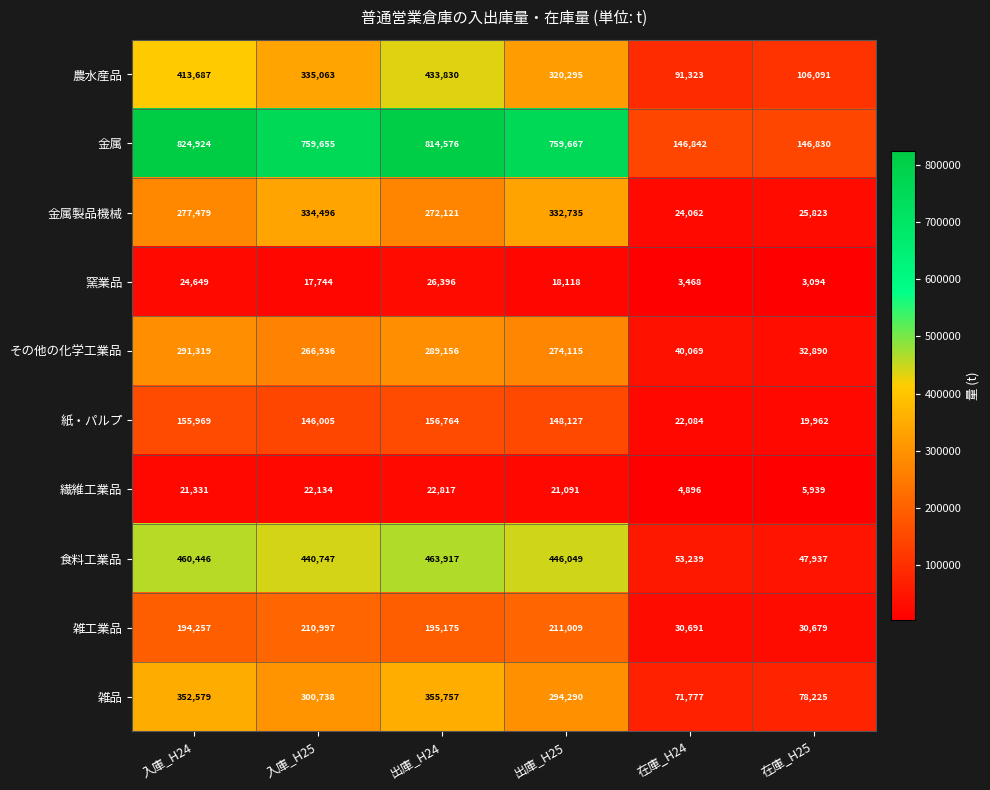

At which label is その他の化学工業品 closest to 162104?

入庫_H25